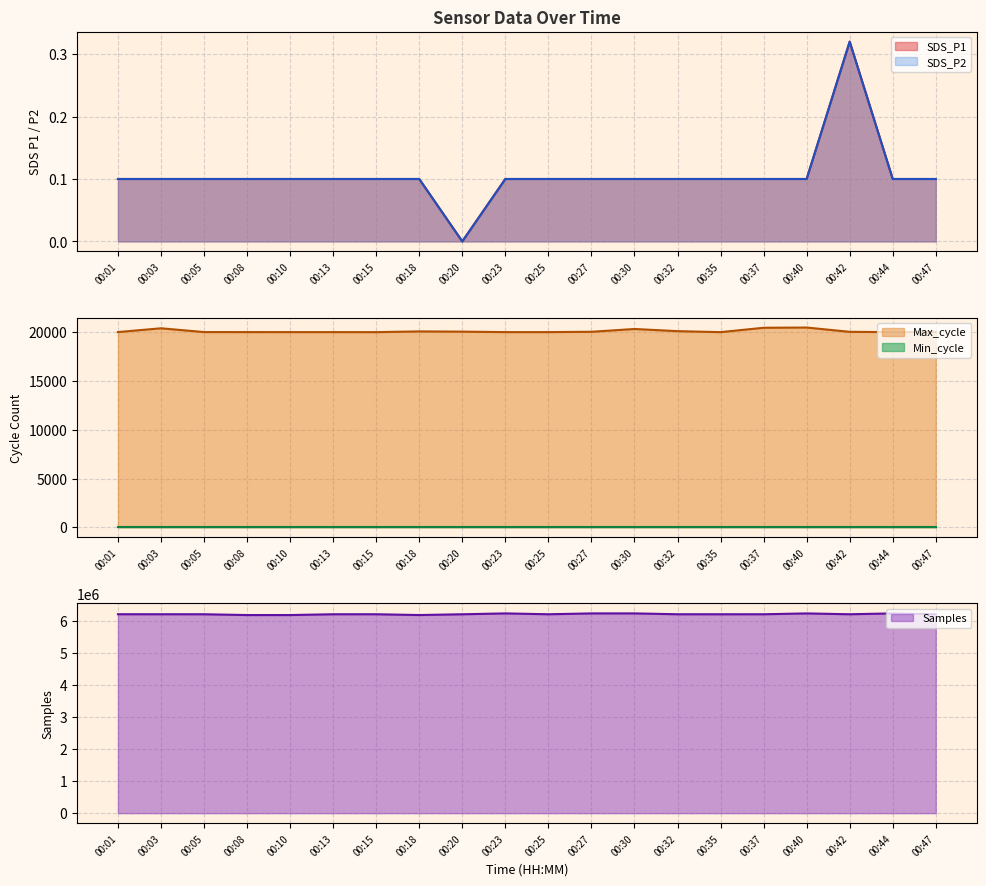

The value of Max_cycle at 00:01 is 20027. True or false?

True